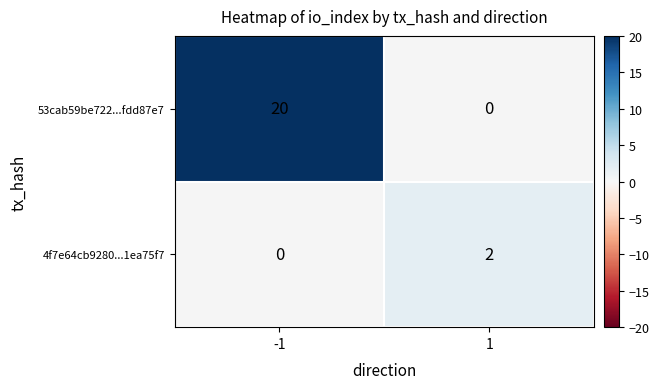

The 53cab59be722...fdd87e7 series shows 35 at -1. True or false?

False